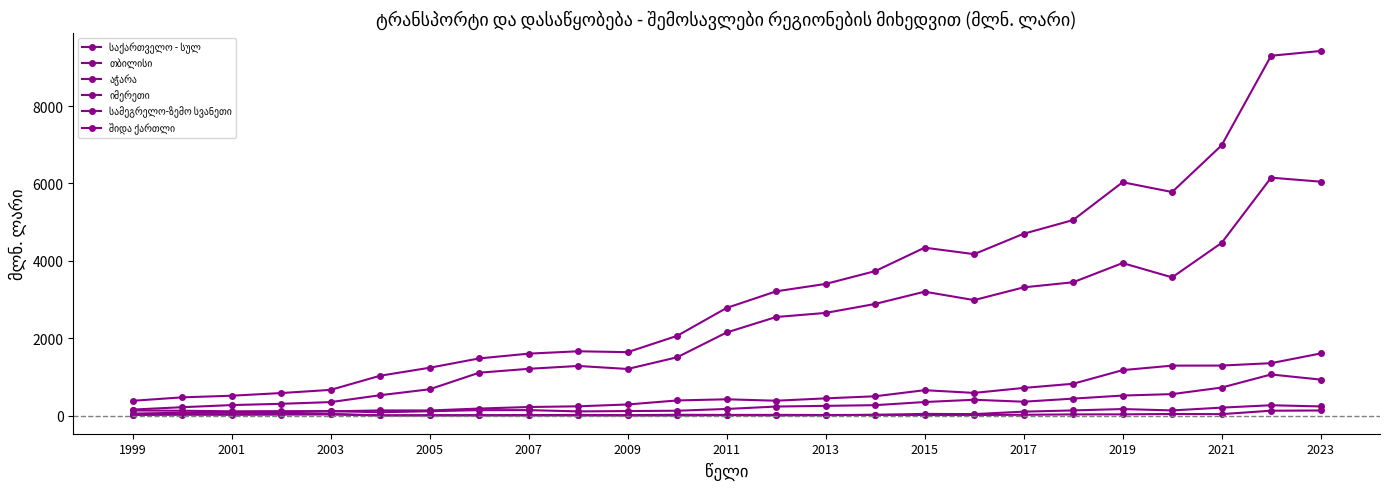

How many lines are shown in the chart?

6